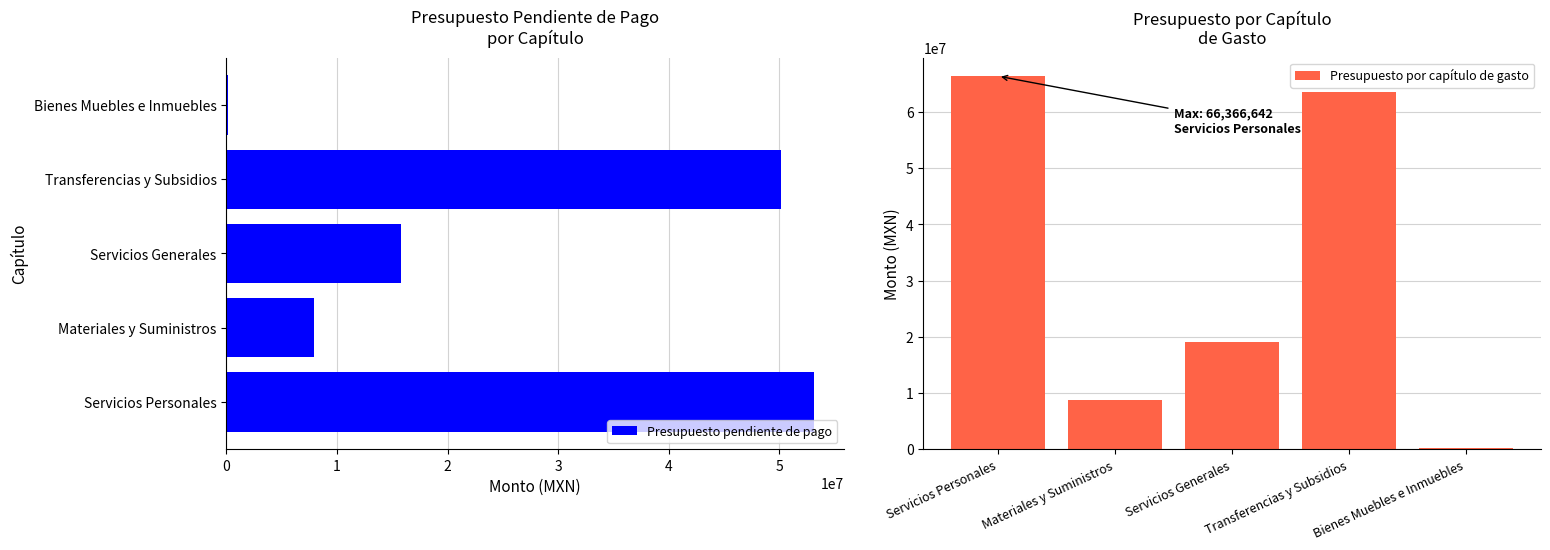

What are all the series names shown in the legend?

Presupuesto pendiente de pago, Presupuesto por capítulo de gasto